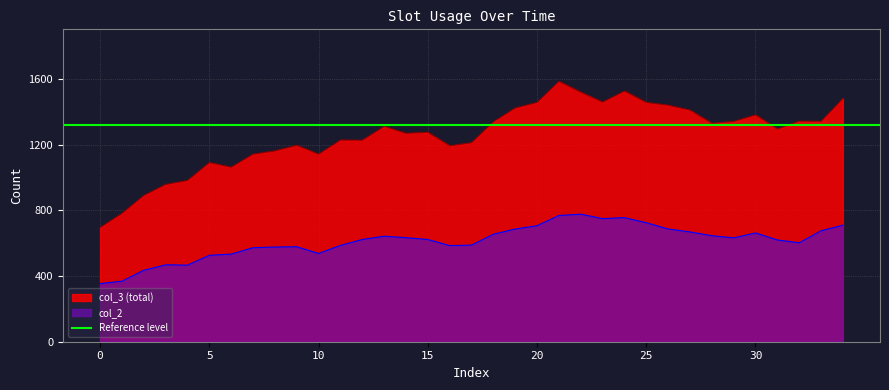

What is the difference between the second highest and second lowest values in the col_2 series?

400